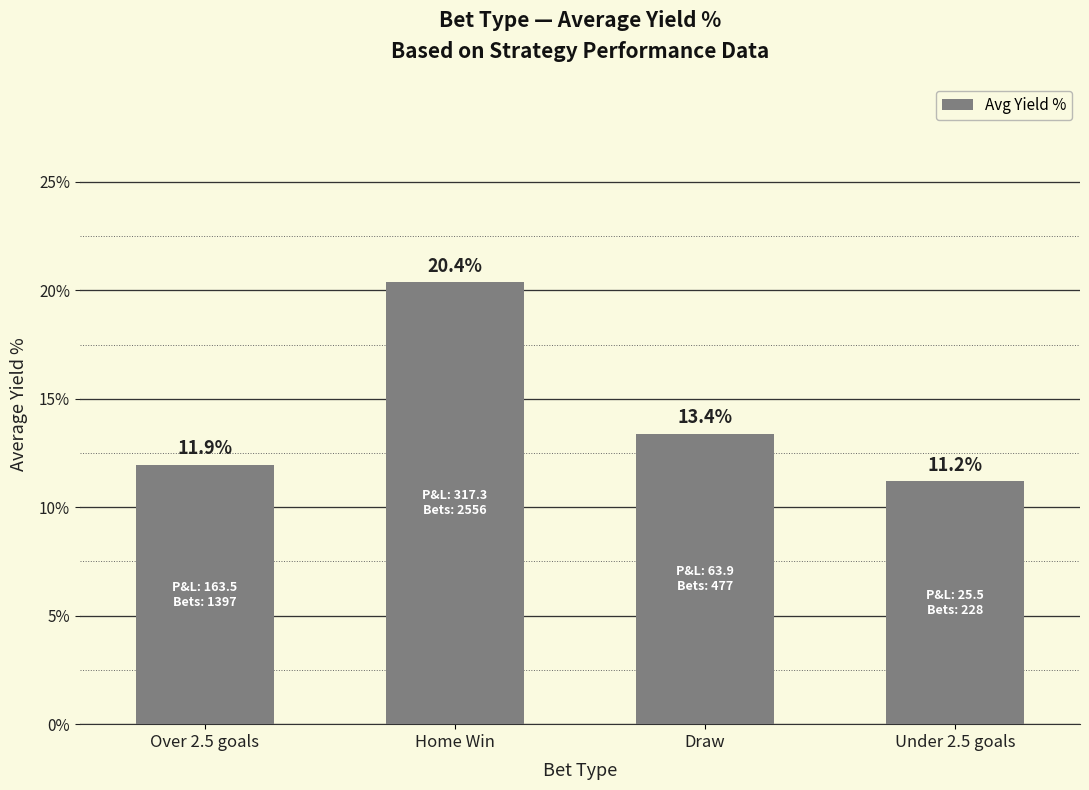

What is the average value?

14.2